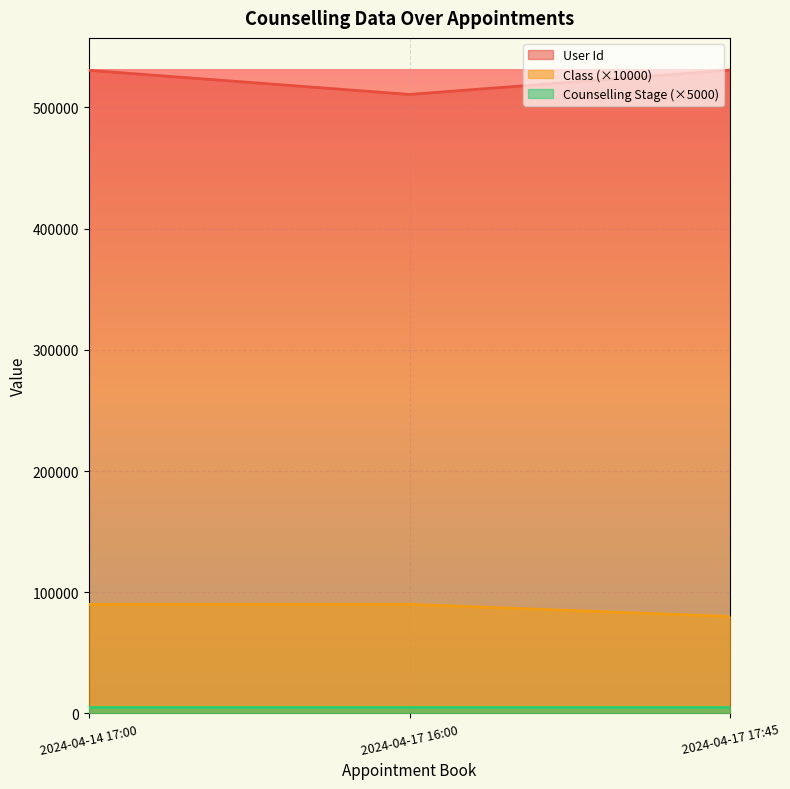

The value of User Id at 2024-04-17 17:45 is 530714. True or false?

True